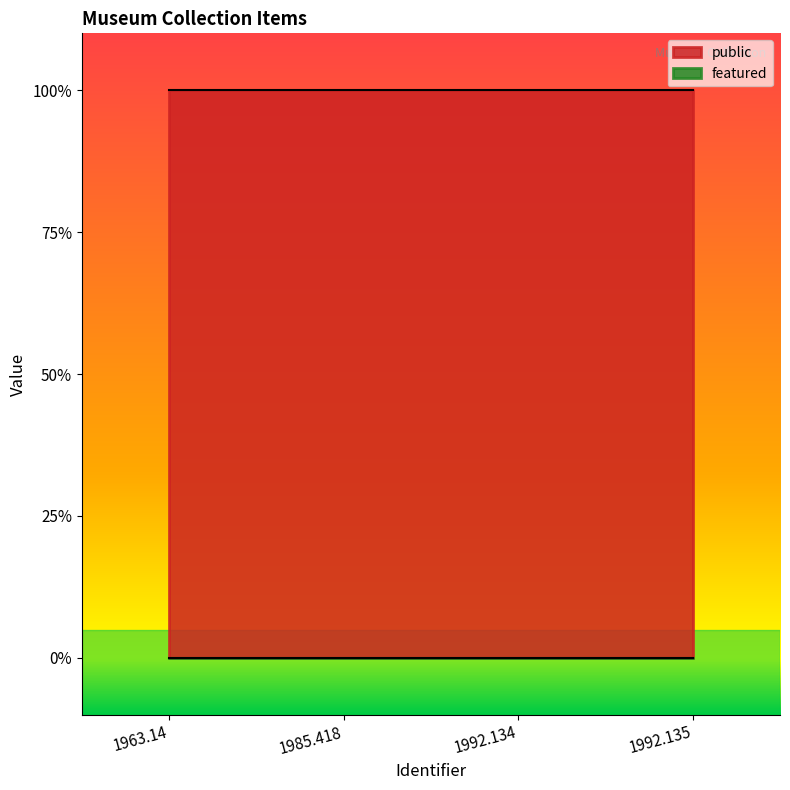

How many lines are shown in the chart?

2